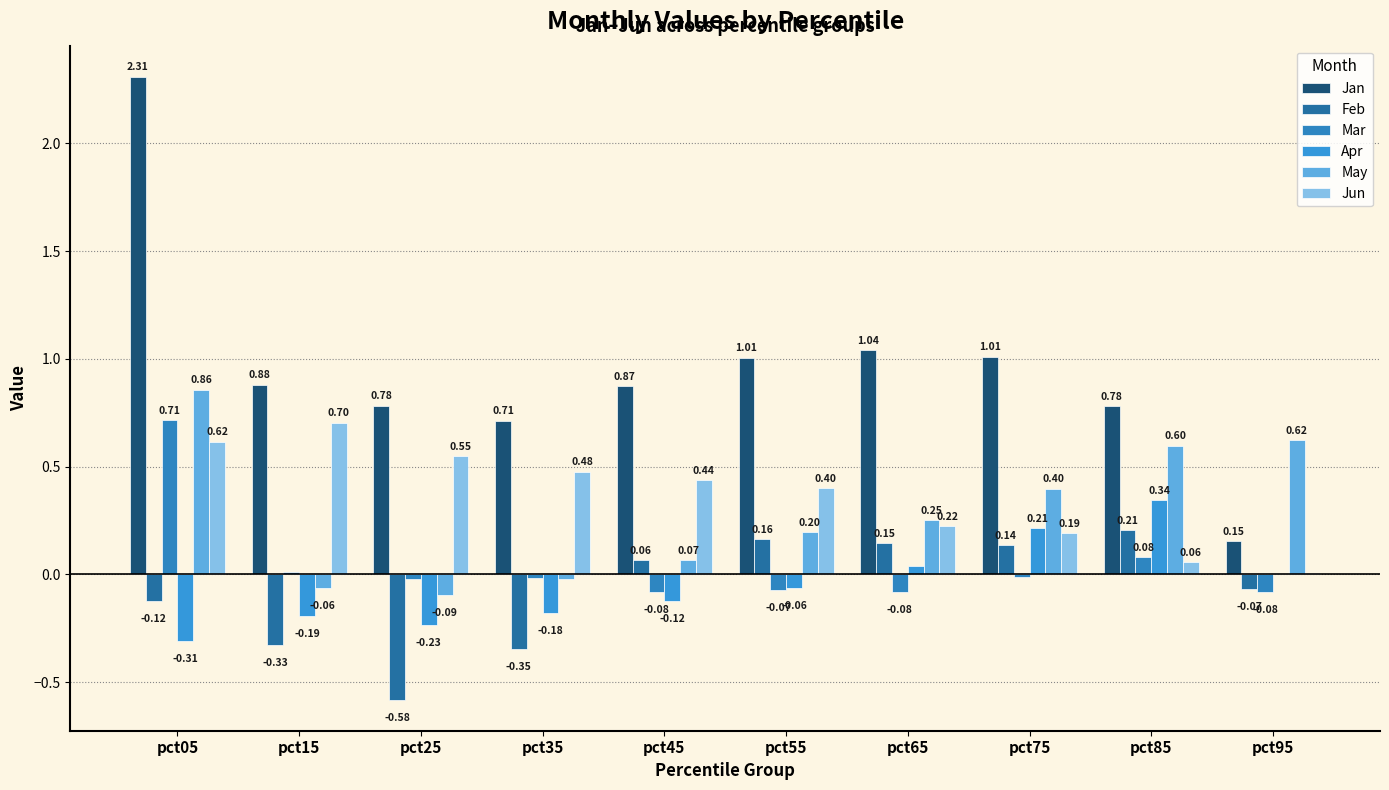

Is the value of Jan at pct55 greater than the value of Apr at pct65?

Yes